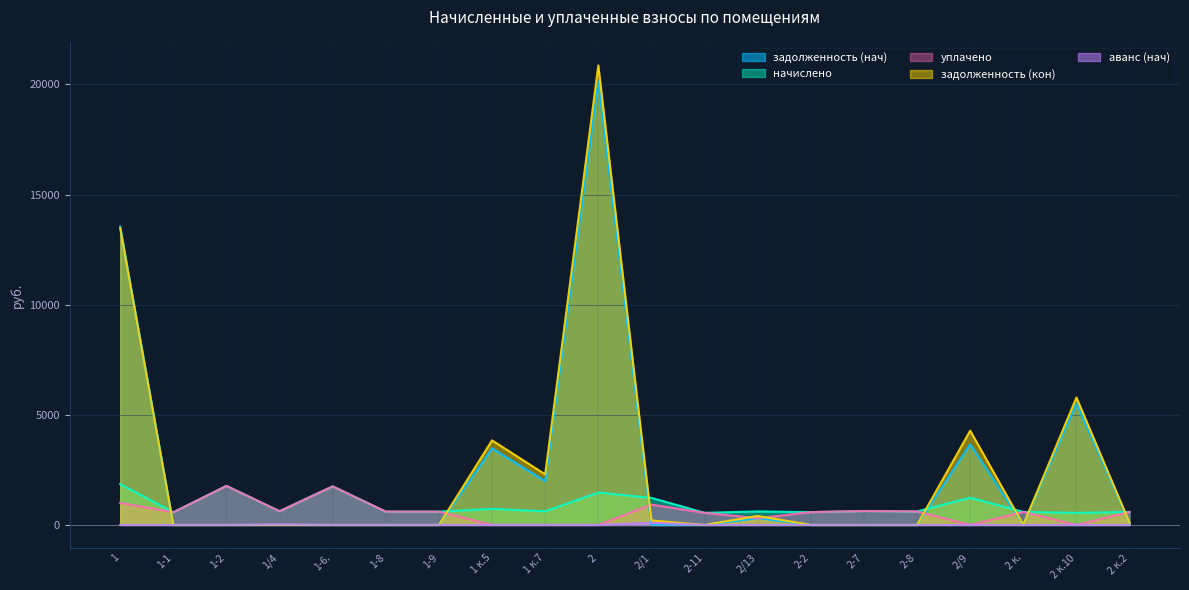

What are all the series names shown in the legend?

задолженность (нач), начислено, уплачено, задолженность (кон), аванс (нач)